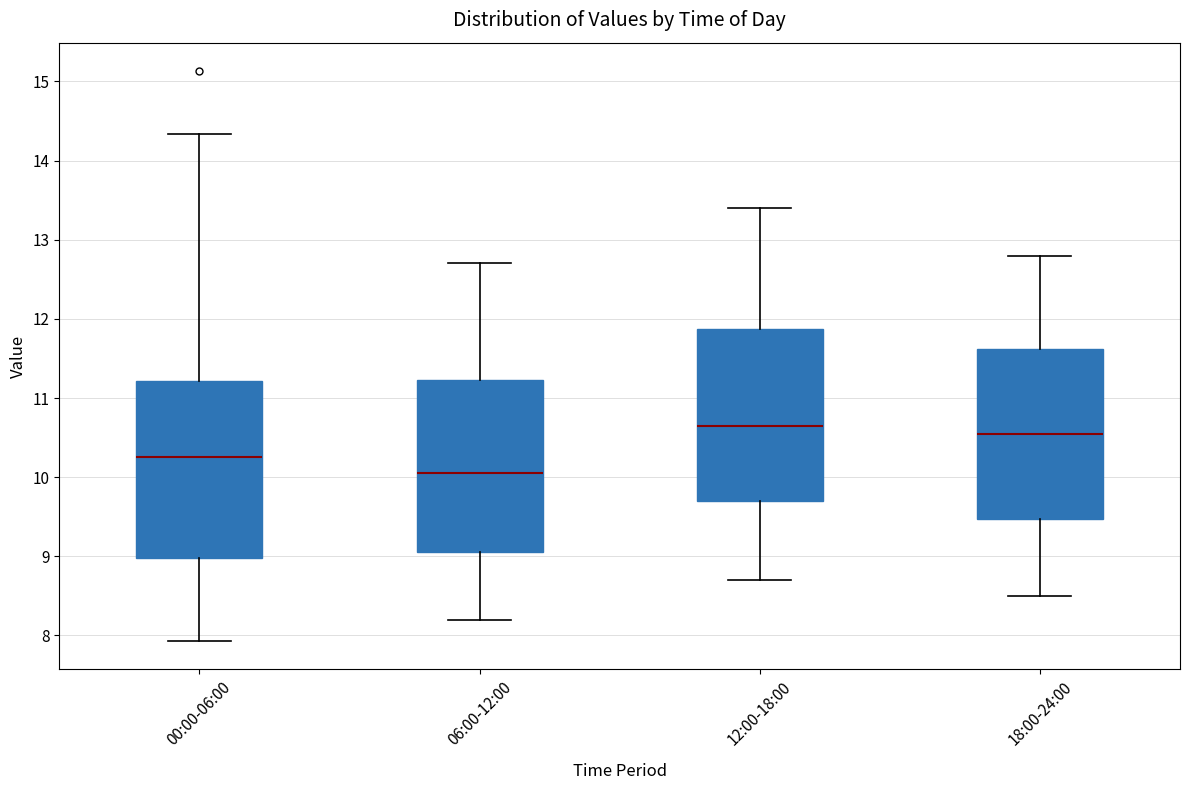

Which box's median line is the lowest?

06:00-12:00